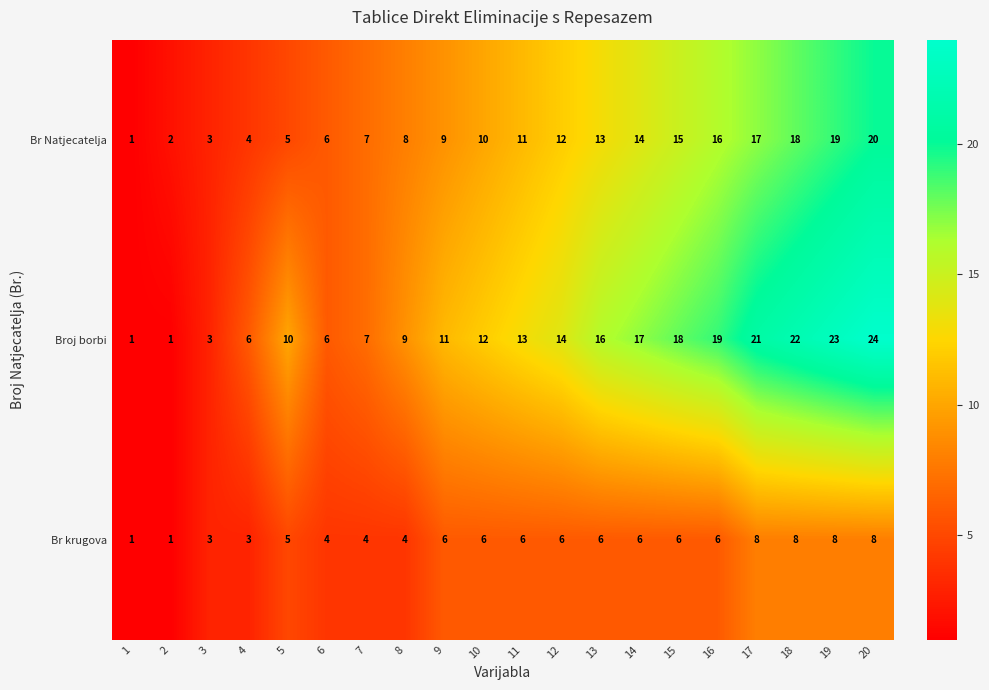

How many series are shown in this chart?

3